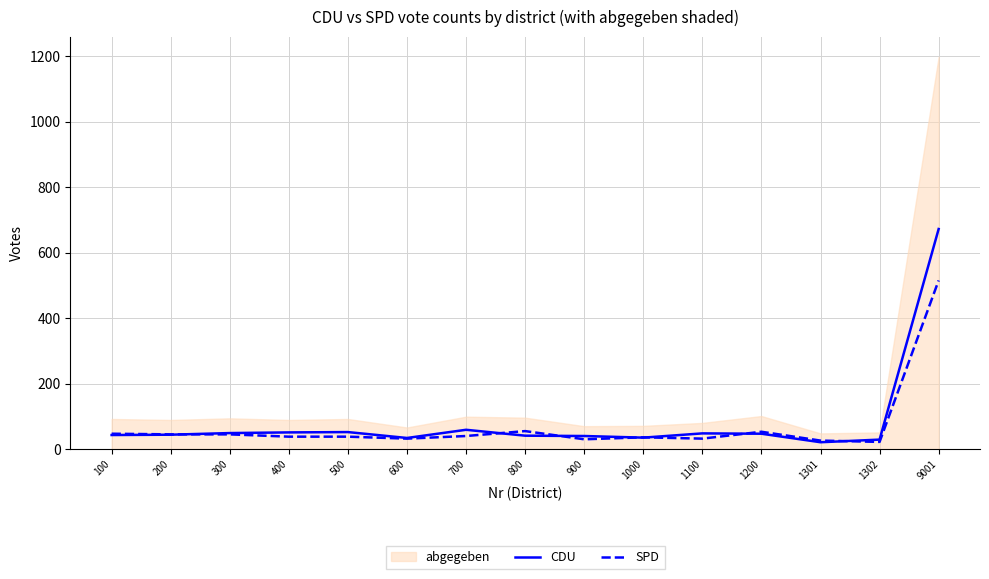

Where is the first local maximum for CDU?

500